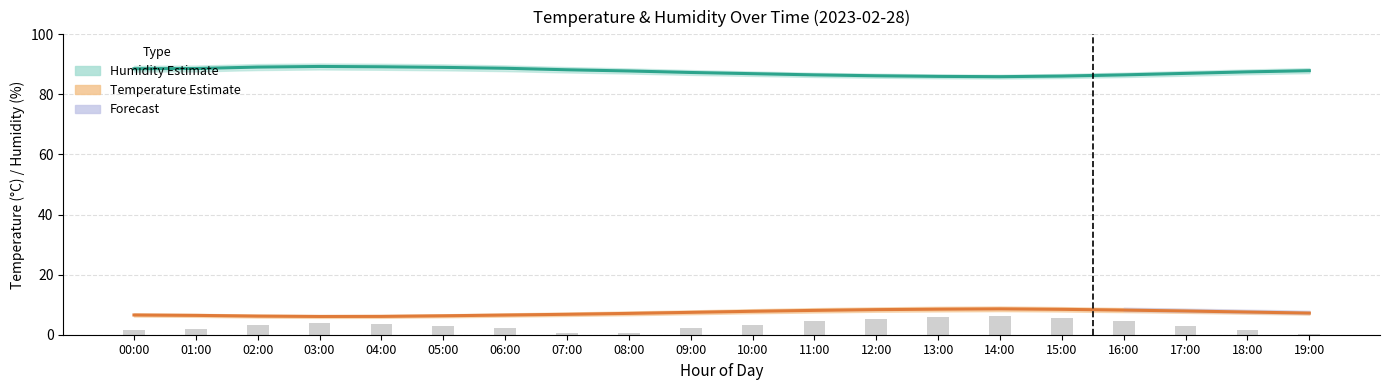

What is the sum of the Humidity values at 04:00 and 08:00?

177.0